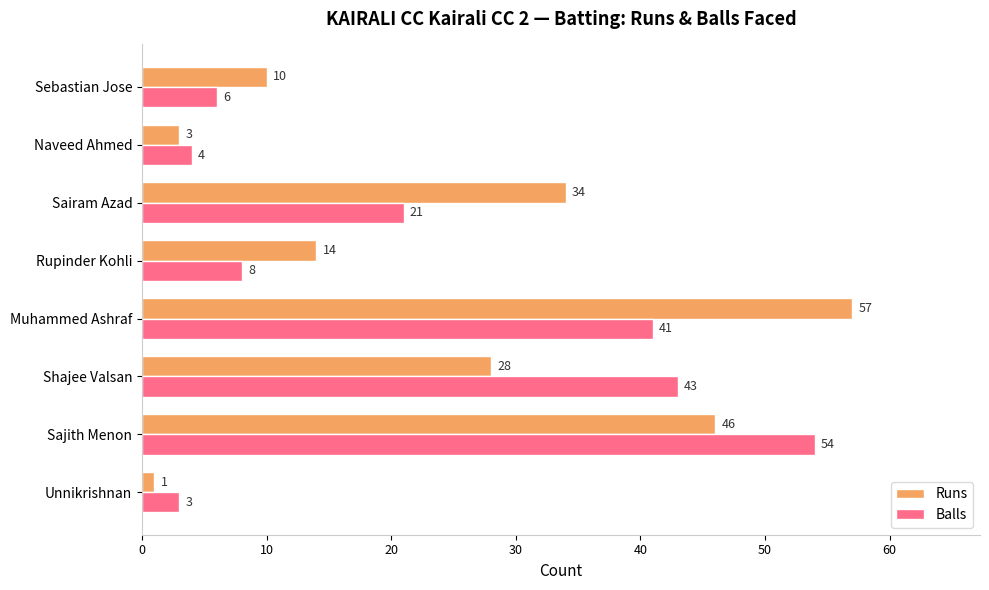

What is the maximum value shown in the chart?

57